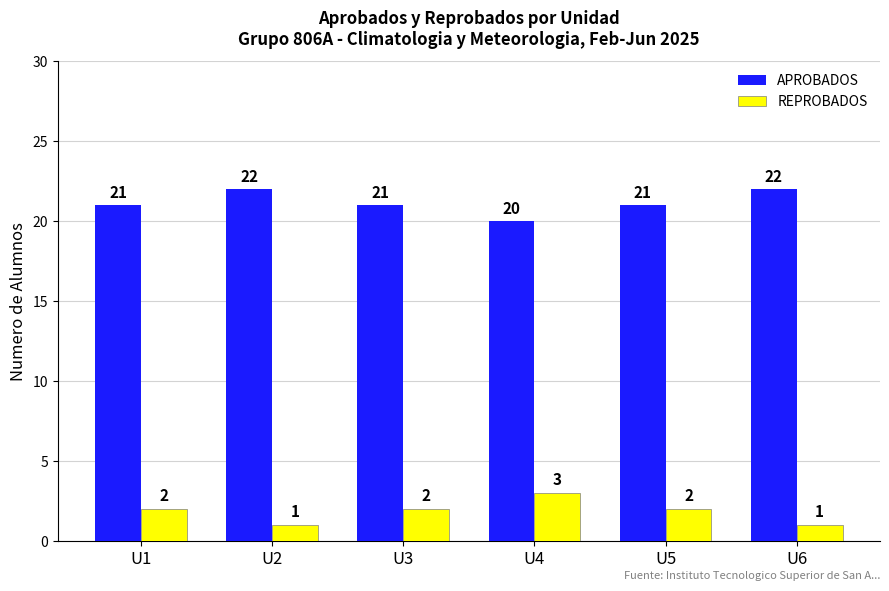

What are all the series names shown in the legend?

APROBADOS, REPROBADOS